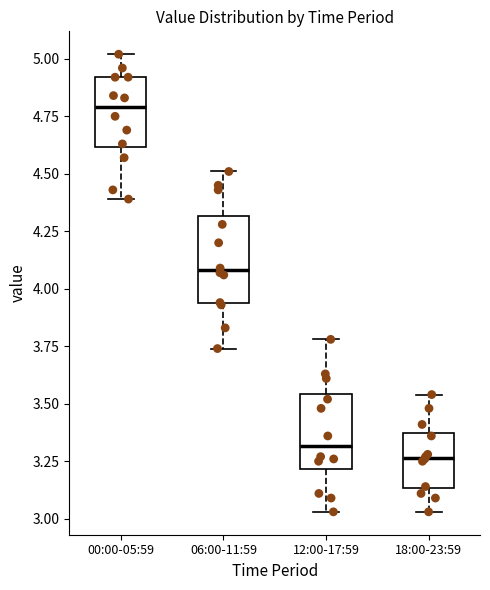

Where does the median line of the box for 18:00-23:59 sit on the y-axis? The values are not printed on the chart, so give them approximately, as read against the axis.

3.25